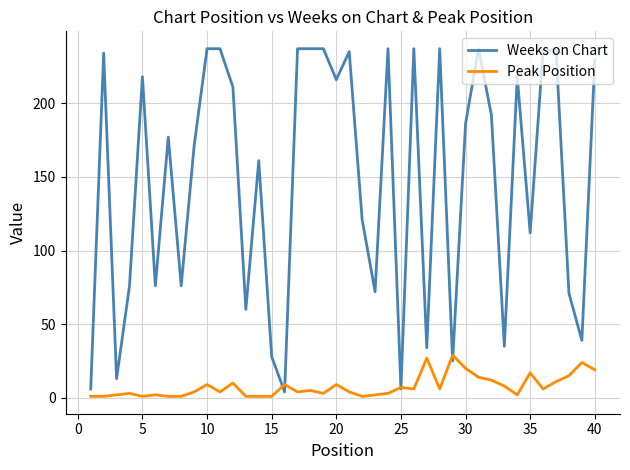

List the series in order of their peak value, lowest first.

Peak Position, Weeks on Chart